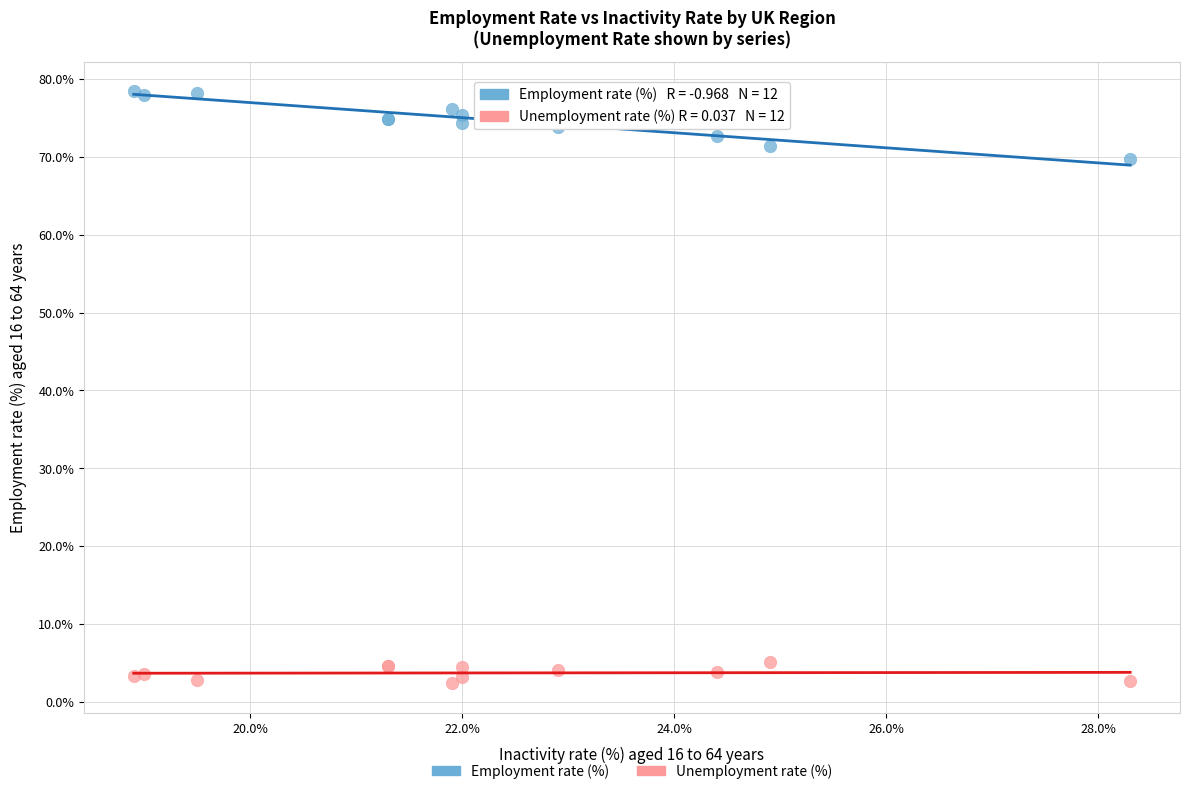

Which series has the widest spread of Y values?

Employment rate (%)